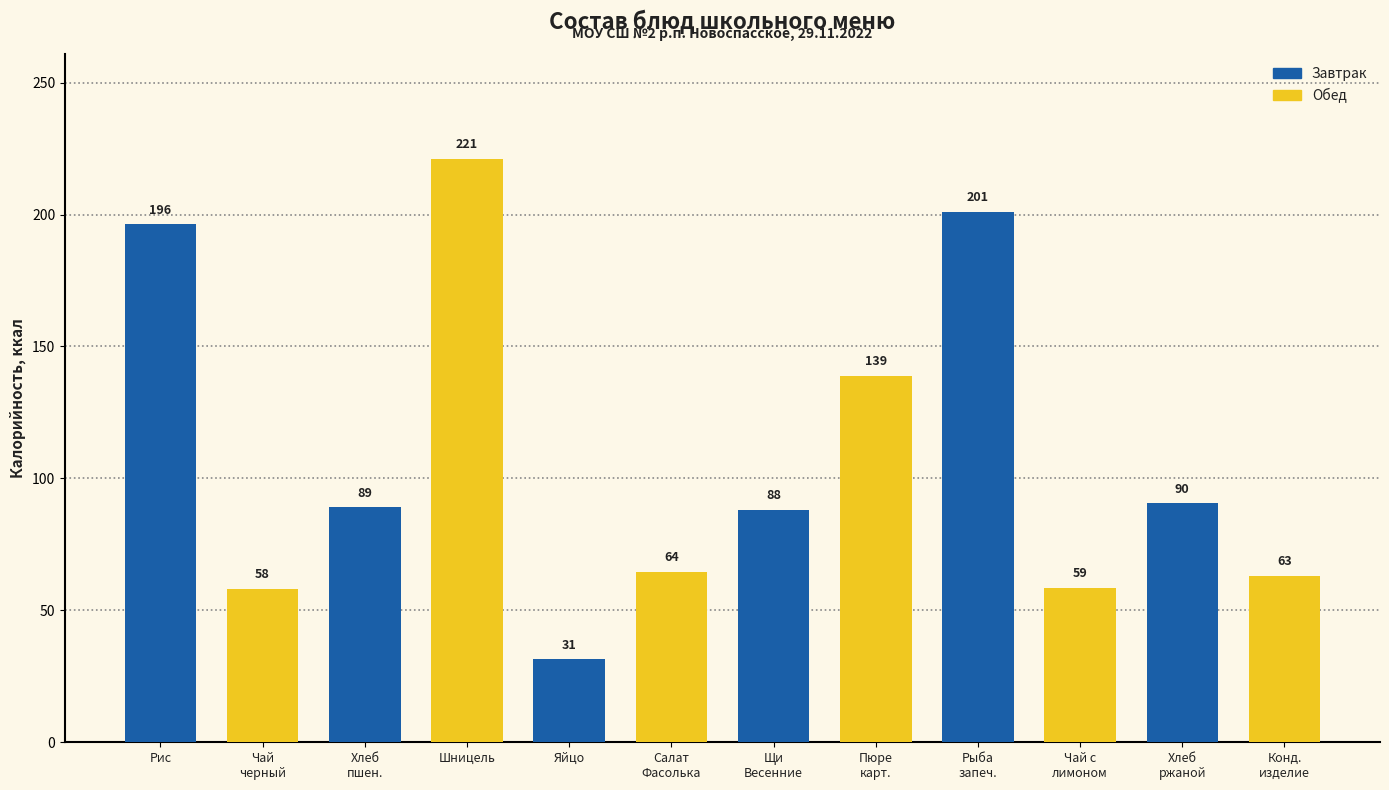

What is the minimum value shown in the chart?

31.4